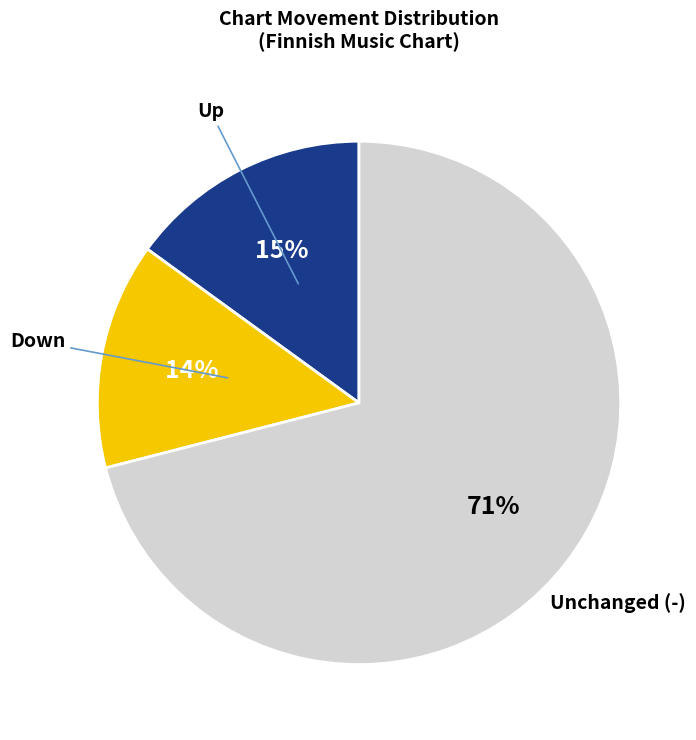

Rank the categories by value from highest to lowest.

Unchanged (-), Up, Down